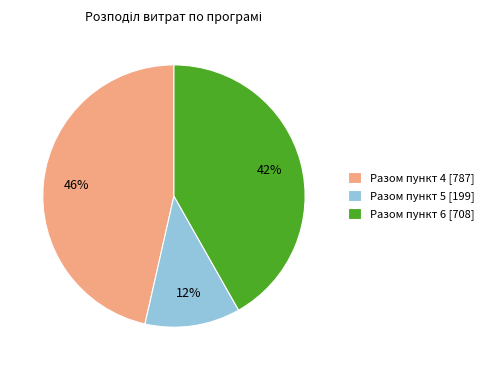

Between Разом пункт 5 [199] and Разом пункт 6 [708], which is larger?

Разом пункт 6 [708]